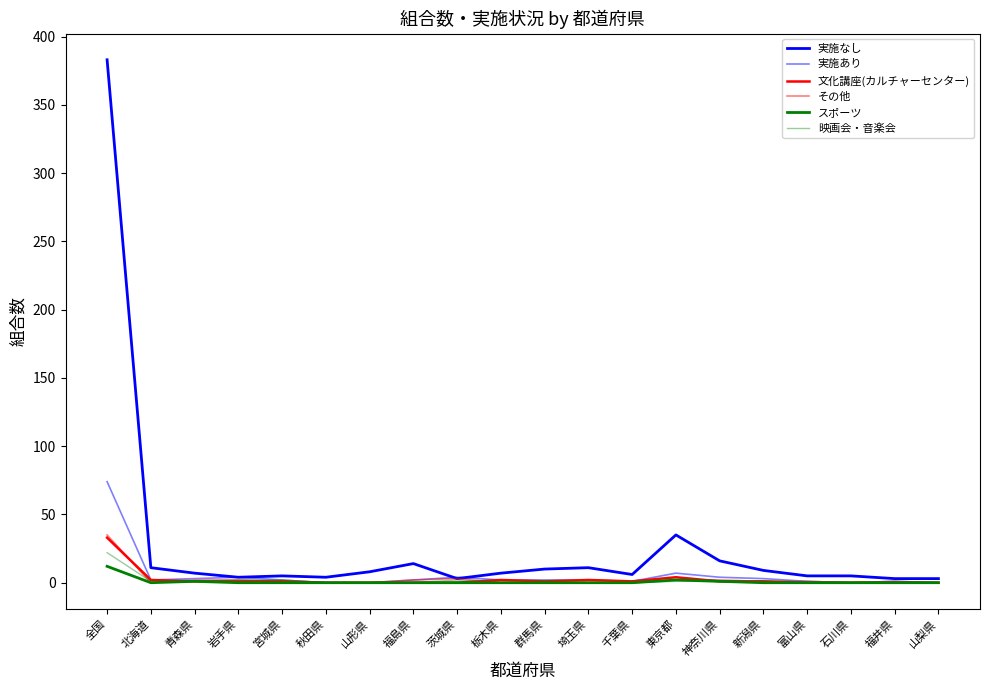

Which series changed the most between 富山県 and 山梨県?

実施なし